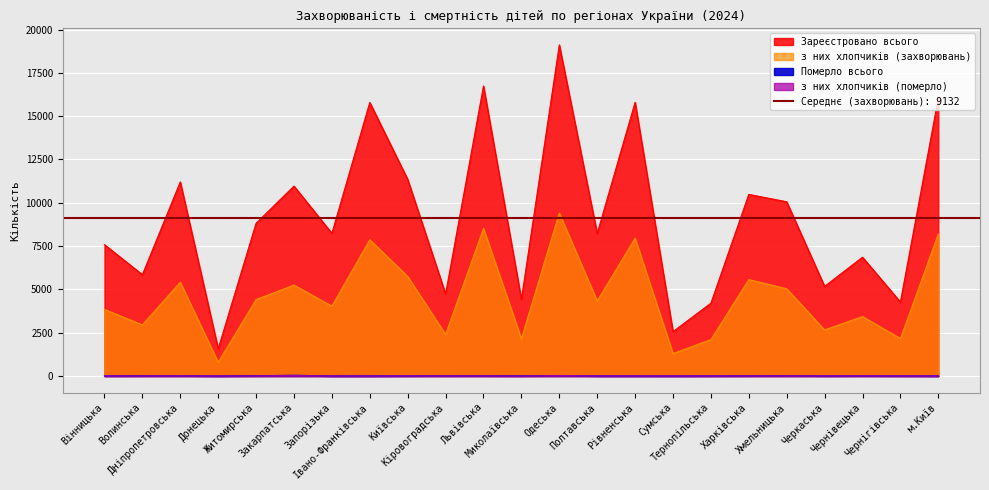

Where is the first local minimum for Зареєстровано всього?

Волинська